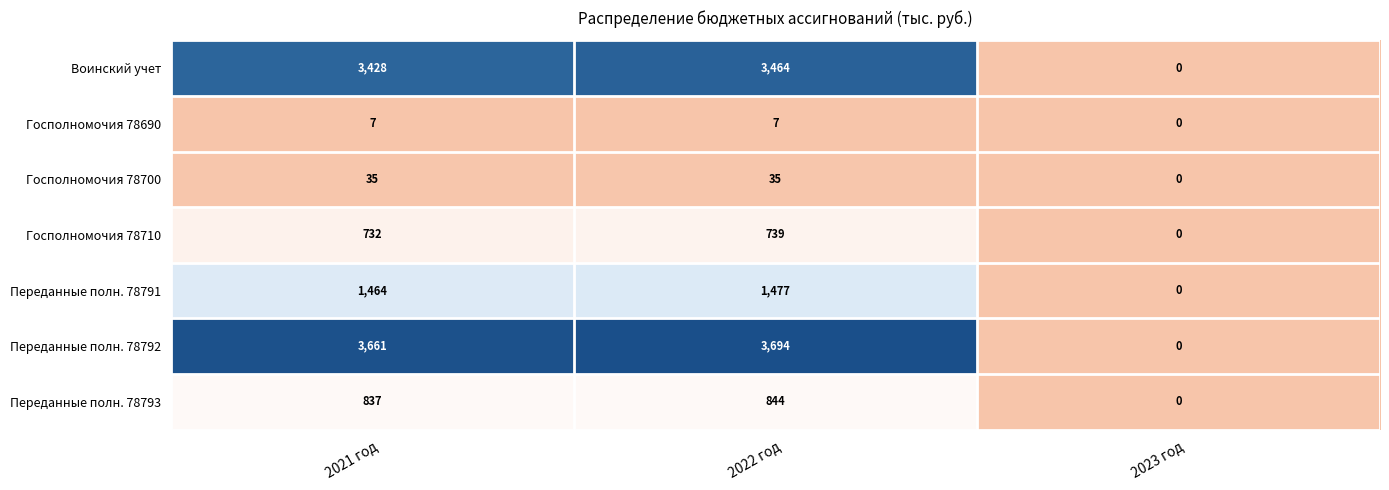

What is the spread (max minus min) of values at 2021 год?

3654